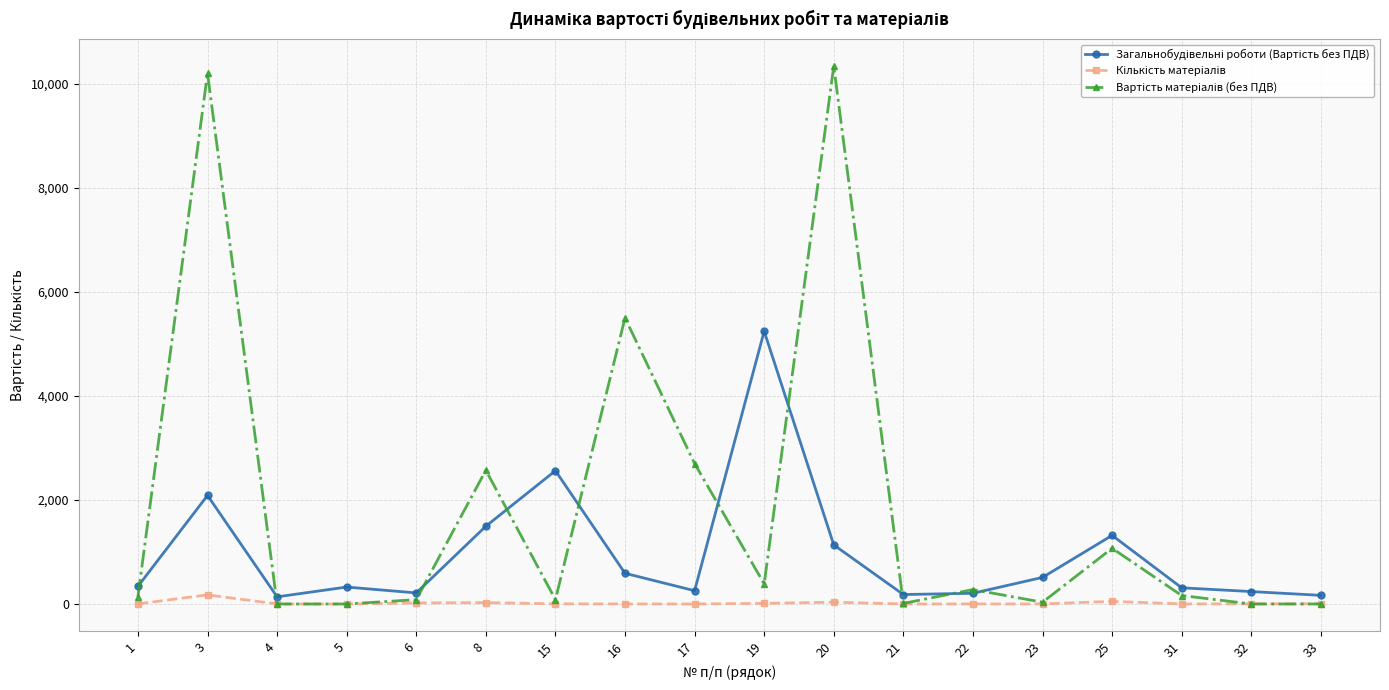

At which category is the sum across all series the highest?

3